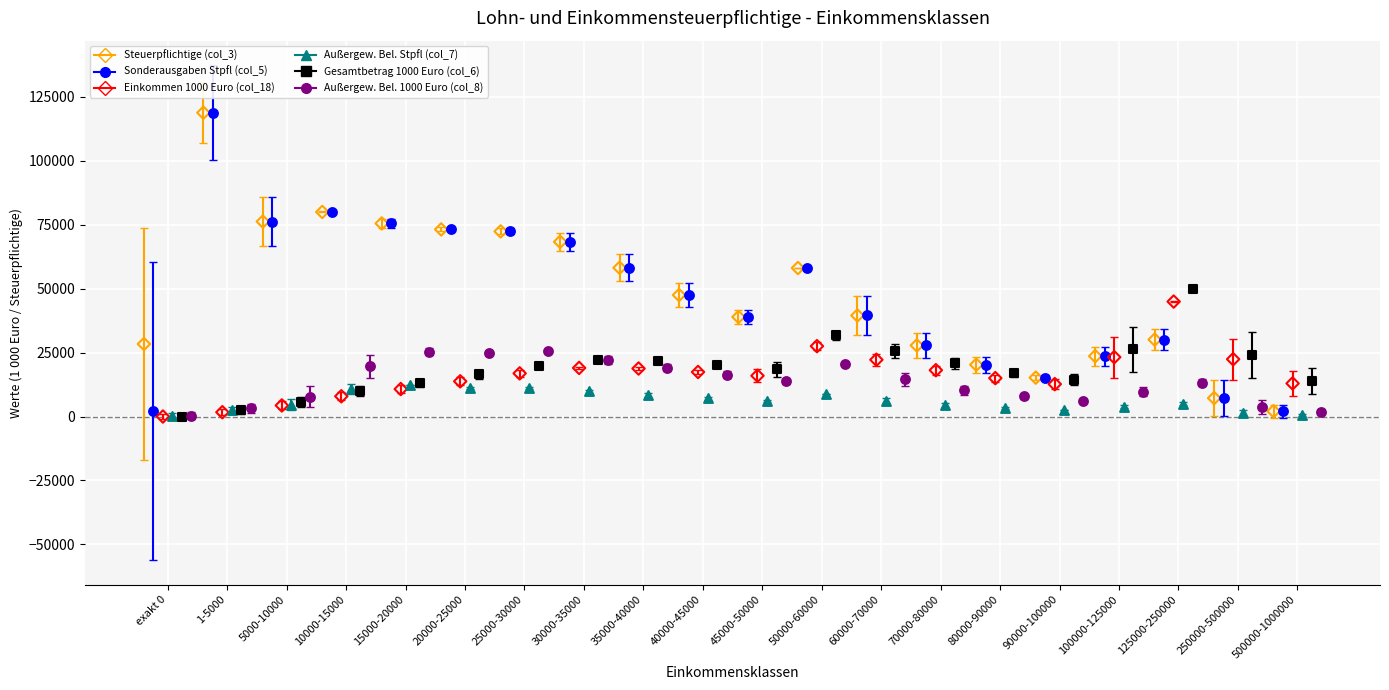

What are all the series names shown in the legend?

Steuerpflichtige (col_3), Sonderausgaben Stpfl (col_5), Einkommen 1000 Euro (col_18), Außergew. Bel. Stpfl (col_7), Gesamtbetrag 1000 Euro (col_6), Außergew. Bel. 1000 Euro (col_8)